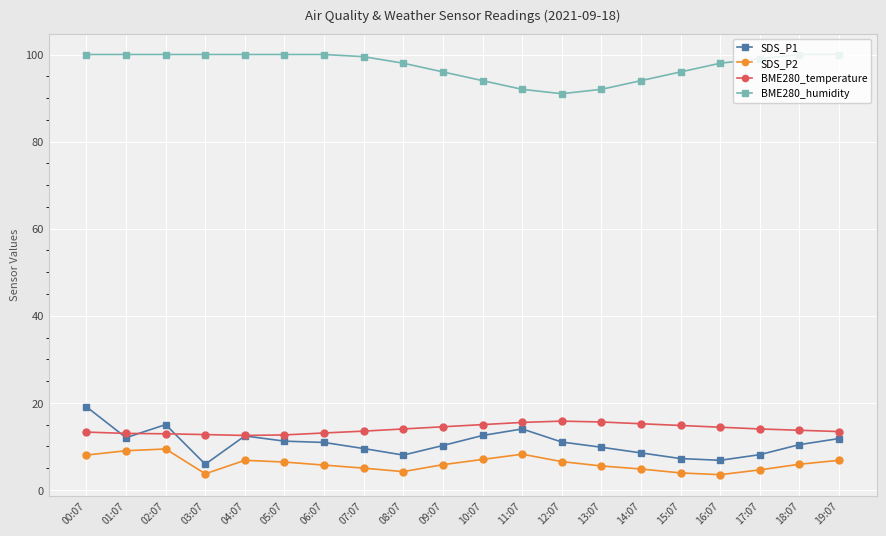

True or false: SDS_P2 and BME280_temperature intersect in this chart.

False